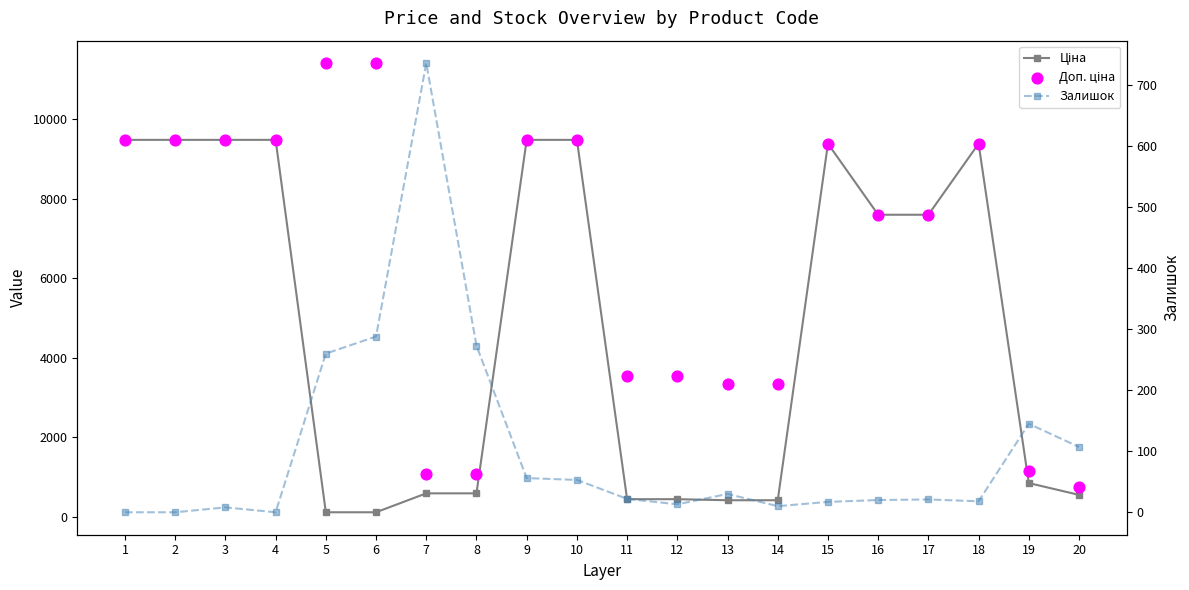

What are all the series names shown in the legend?

Ціна, Доп. ціна, Залишок